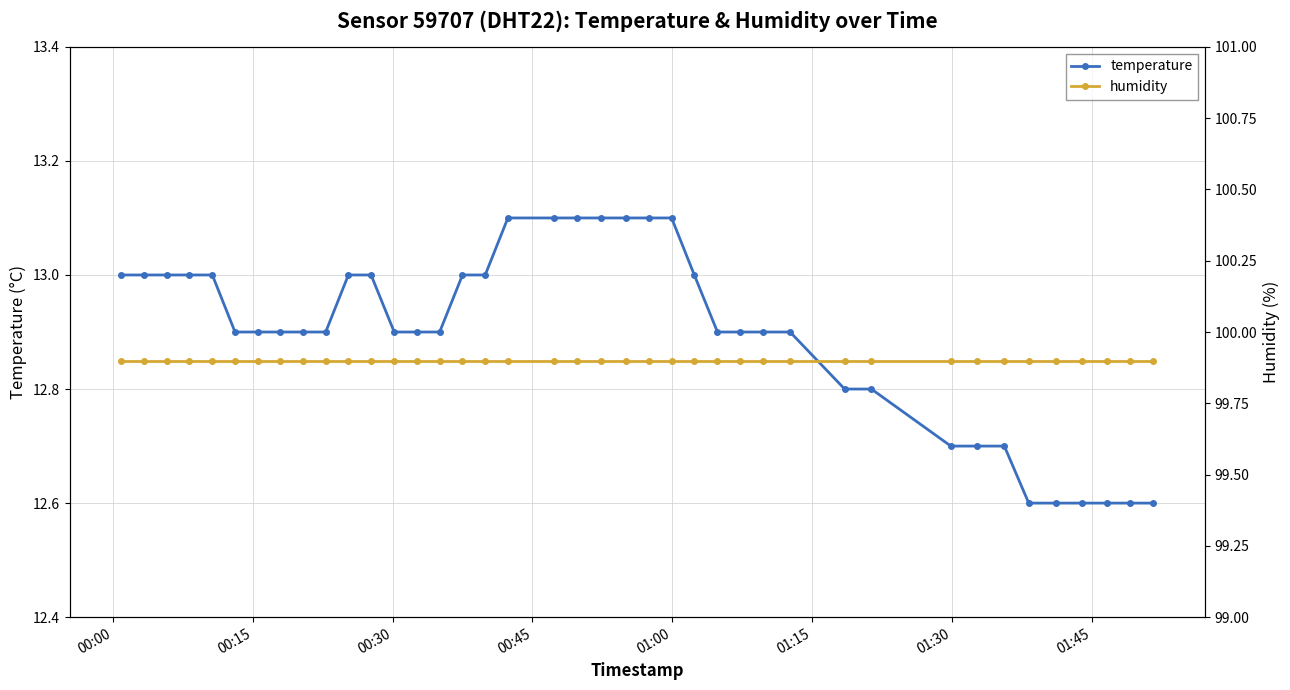

What is the lowest value of the temperature series?

12.6